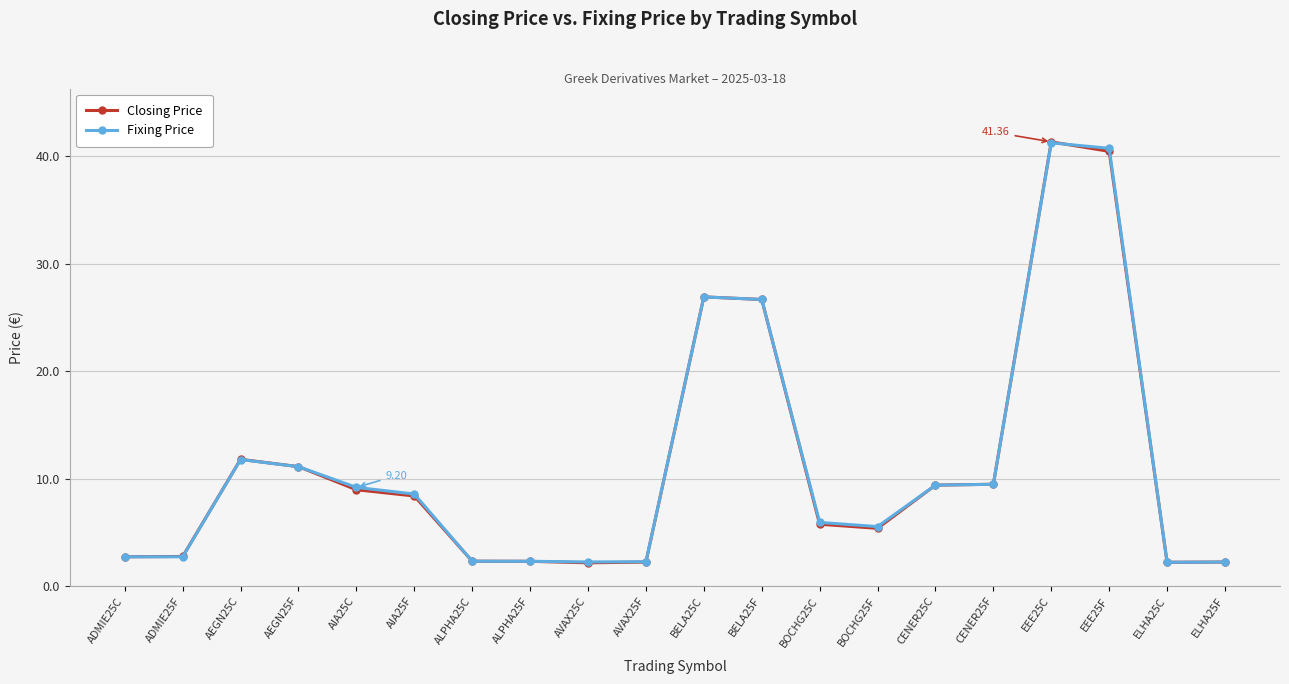

Between ADMIE25F and AIA25F, which series saw the biggest shift?

Fixing Price